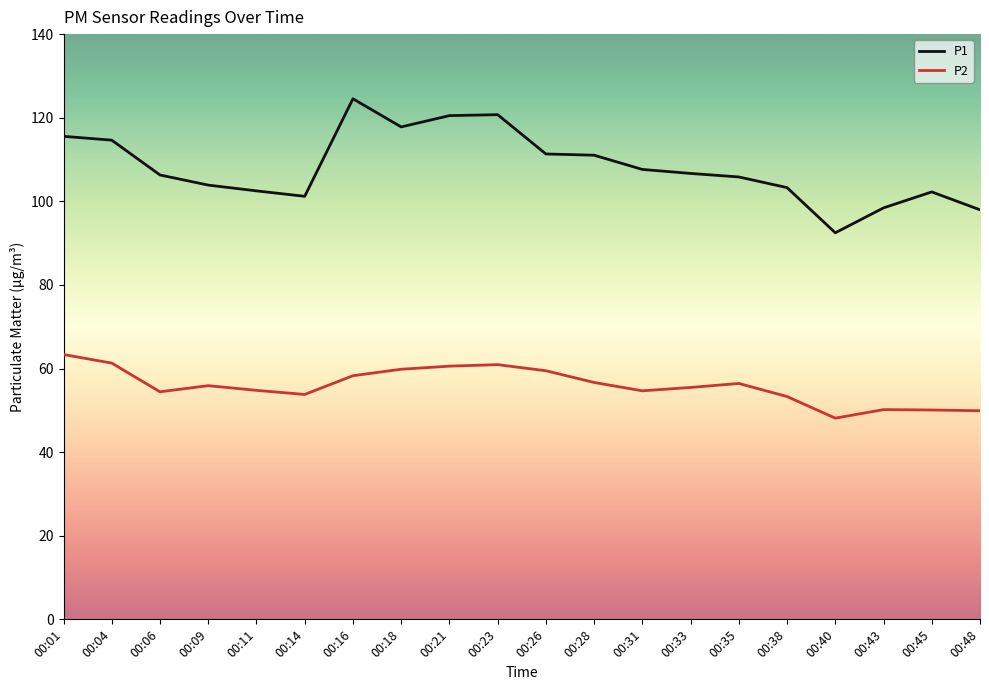

Read the P2 value at 00:18.

59.8